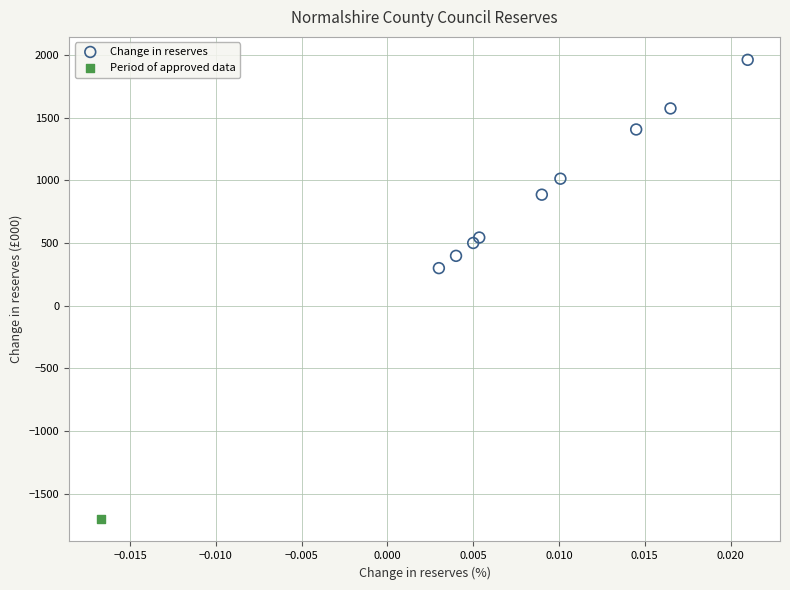

What are all the series names shown in the legend?

Change in reserves, Period of approved data